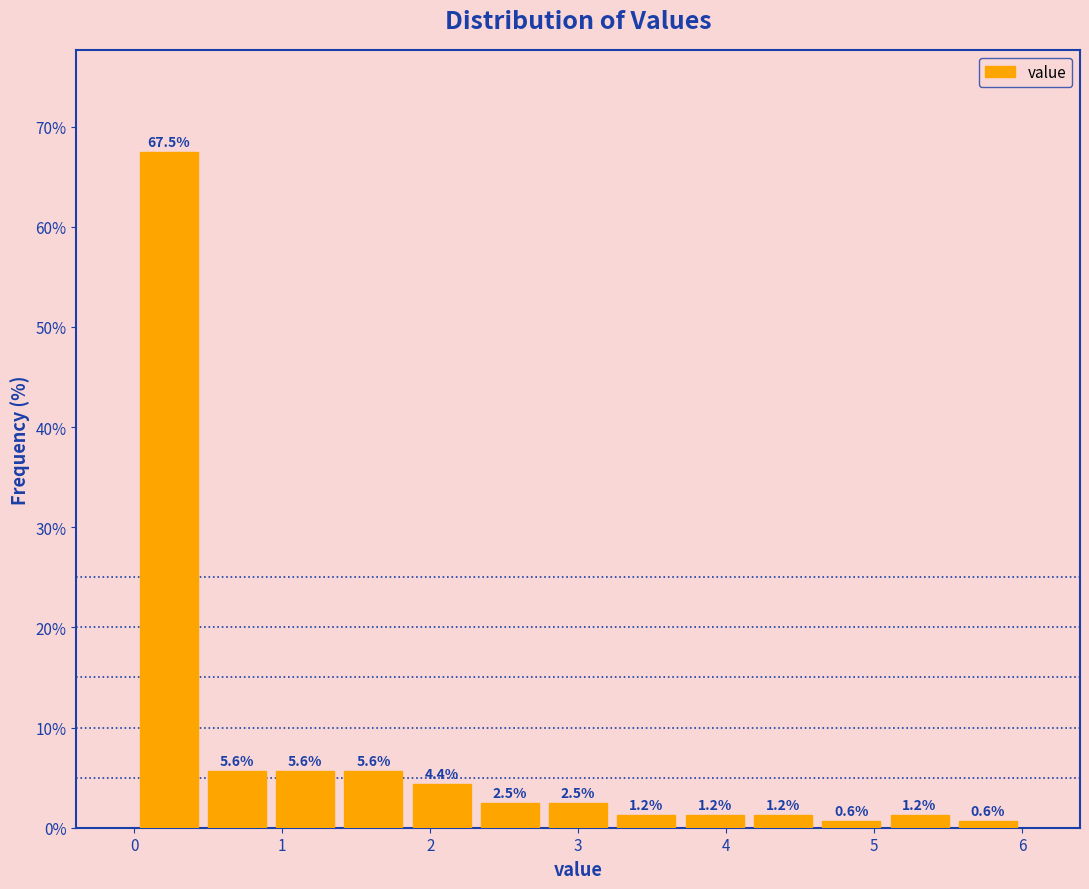

Reading left to right, transcribe this chart: for each bar, give the range it covers on the x-axis and its height. The bar edges are not printed on the chart, so give them approximately, as read against the axis.

0.0 to 0.5: 67.5
0.5 to 0.9: 5.6
0.9 to 1.4: 5.6
1.4 to 1.8: 5.6
1.8 to 2.3: 4.4
2.3 to 2.8: 2.5
2.8 to 3.2: 2.5
3.2 to 3.7: 1.2
3.7 to 4.2: 1.2
4.2 to 4.6: 1.2
4.6 to 5.1: 0.6
5.1 to 5.5: 1.2
5.5 to 6.0: 0.6